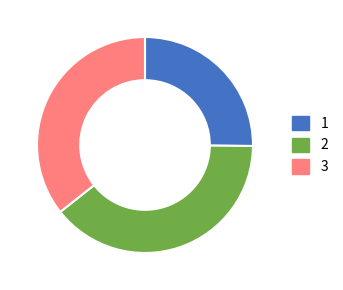

Does any single category account for the majority?

No